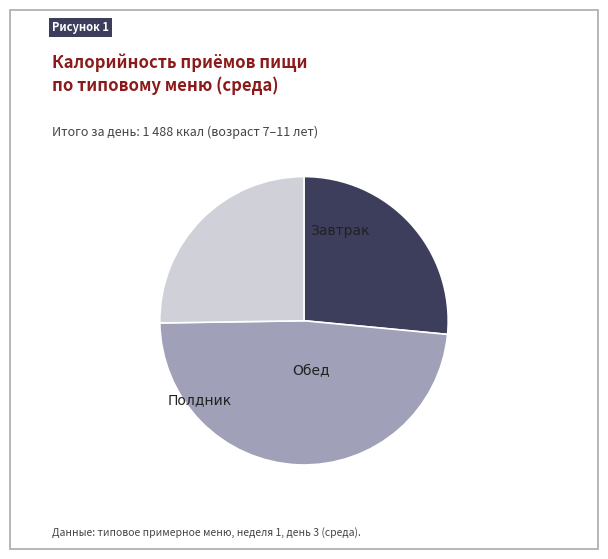

Is there a majority slice in this chart?

No